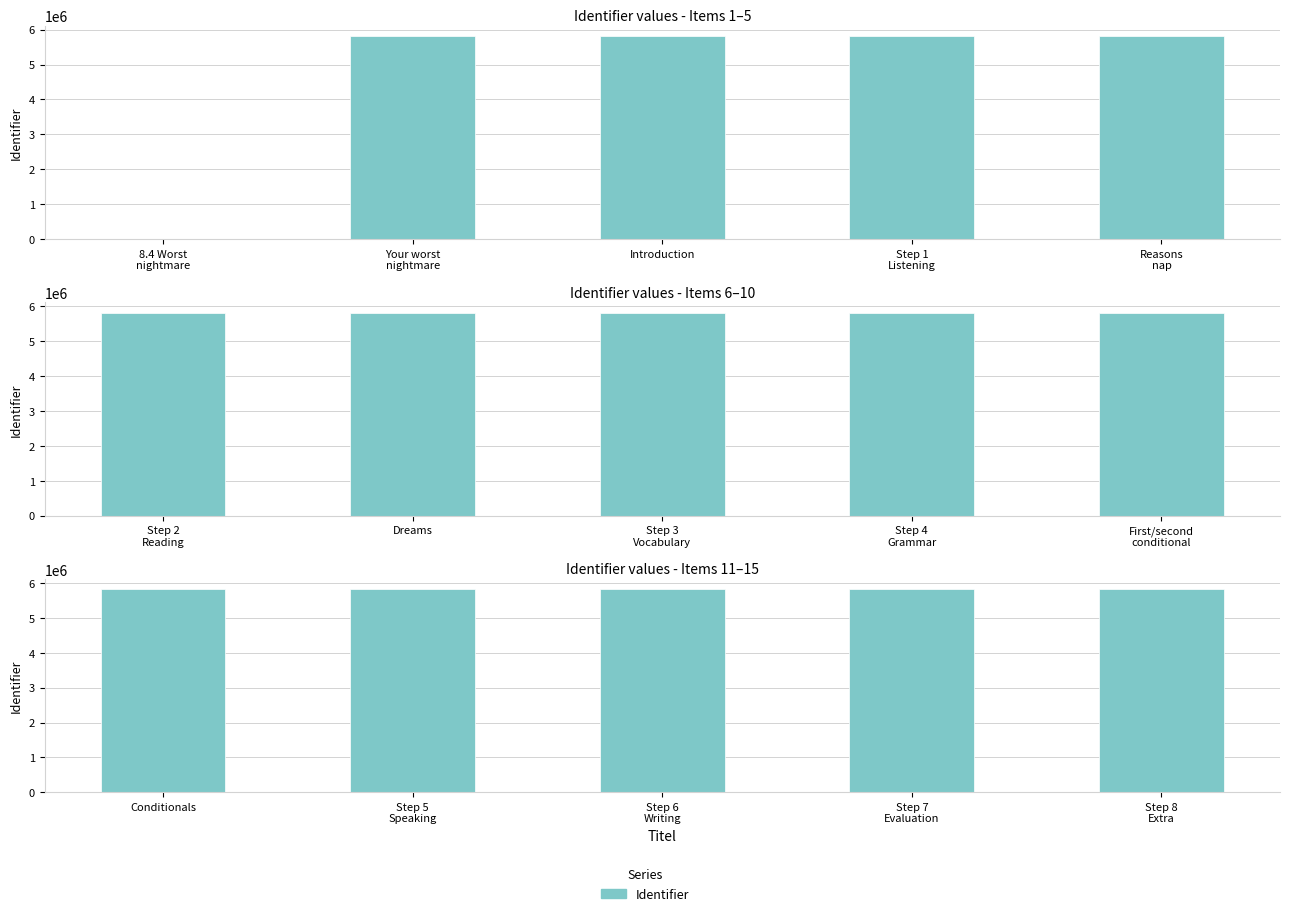

What position from the left is Step 5 Speaking?

2